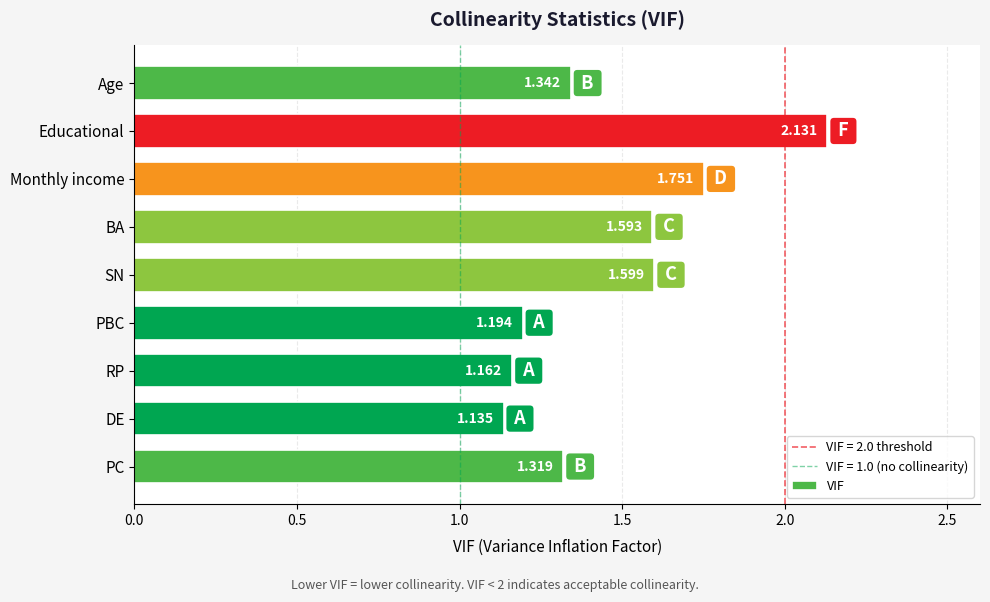

At which label is the value closest to 1?

DE